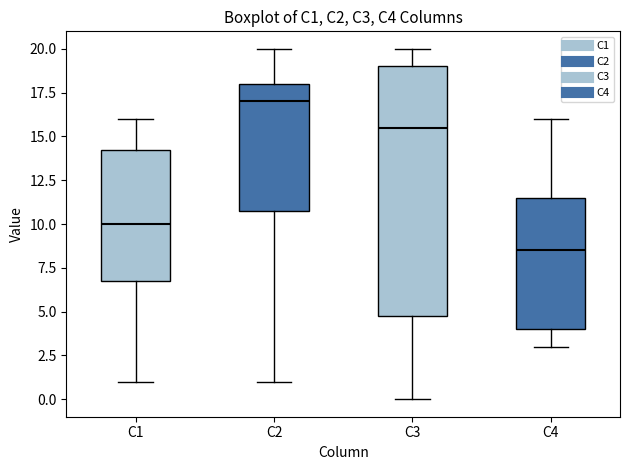

Which box has the lowest median line?

C4